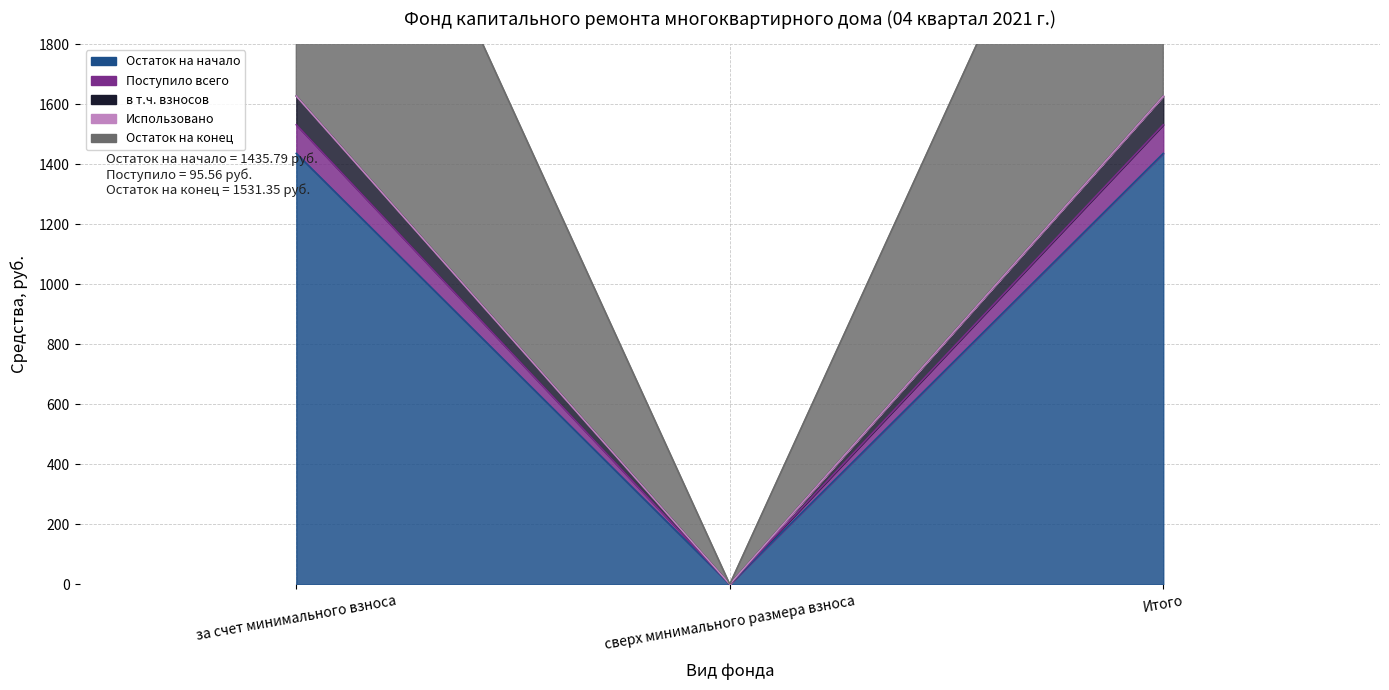

What is the sum of all Остаток на конец values?

3062.7